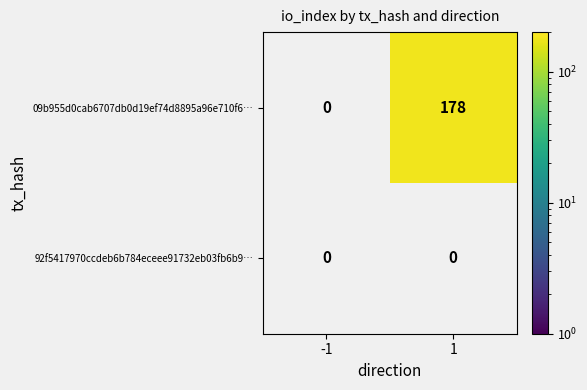

The 09b955d0cab6707db0d19ef74d8895a96e710f6… series shows 178 at 1. True or false?

True